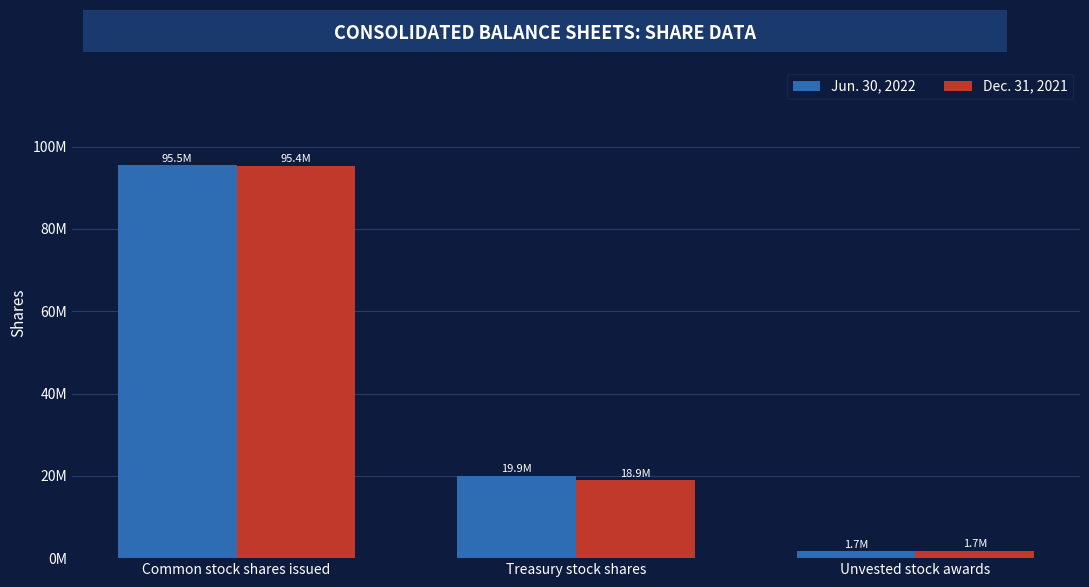

True or false: Dec. 31, 2021 has a value of 517041 at Unvested stock awards.

False